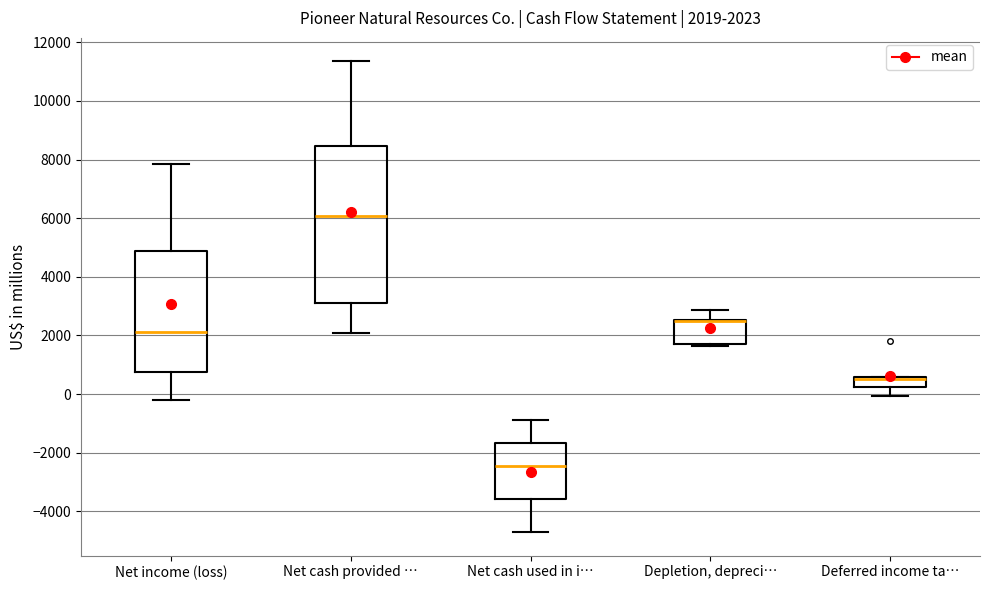

Which box is the tallest, from its lower edge to its upper edge?

Net cash provided …